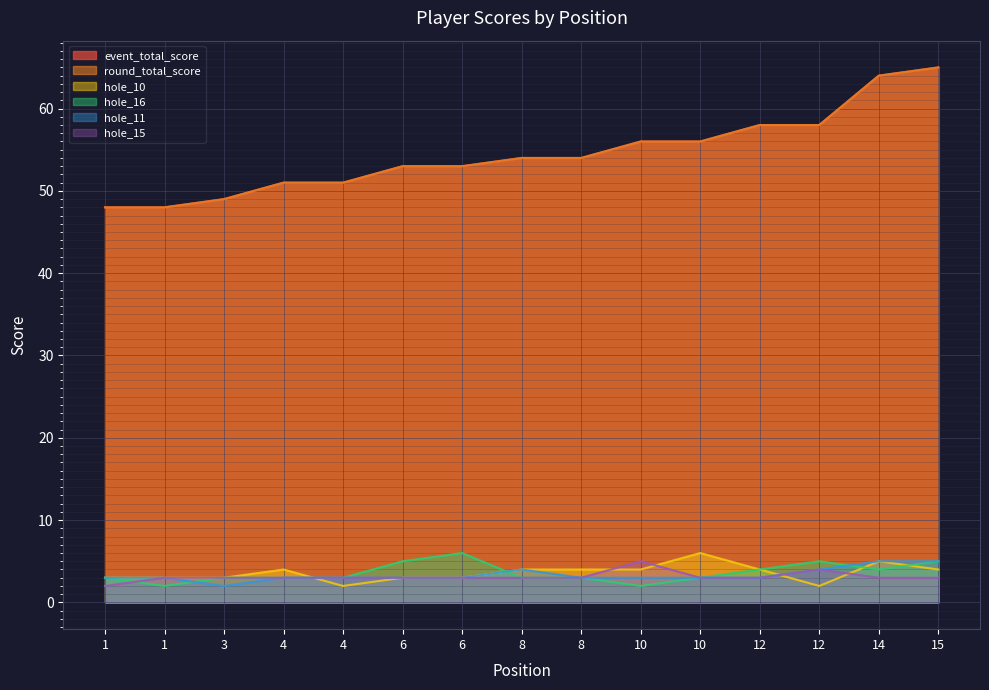

Where does the hole_15 series first go above 3?

10